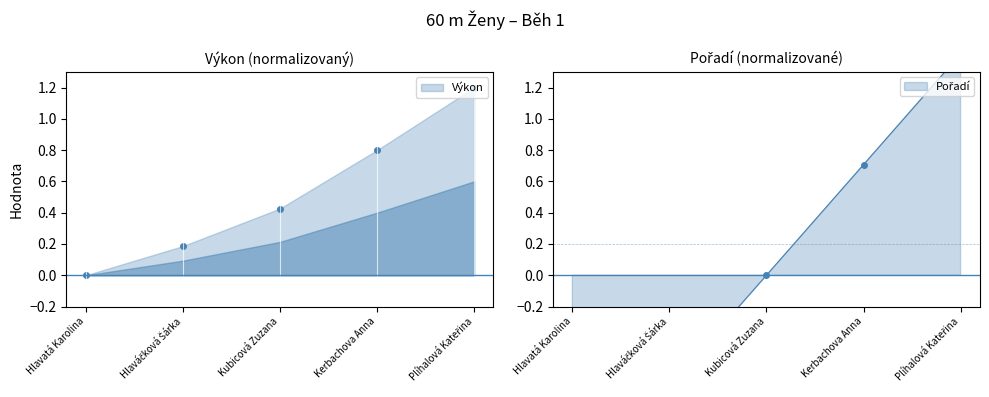

At Plíhalová Kateřina, list the series in order from smallest to largest.

Výkon, Pořadí